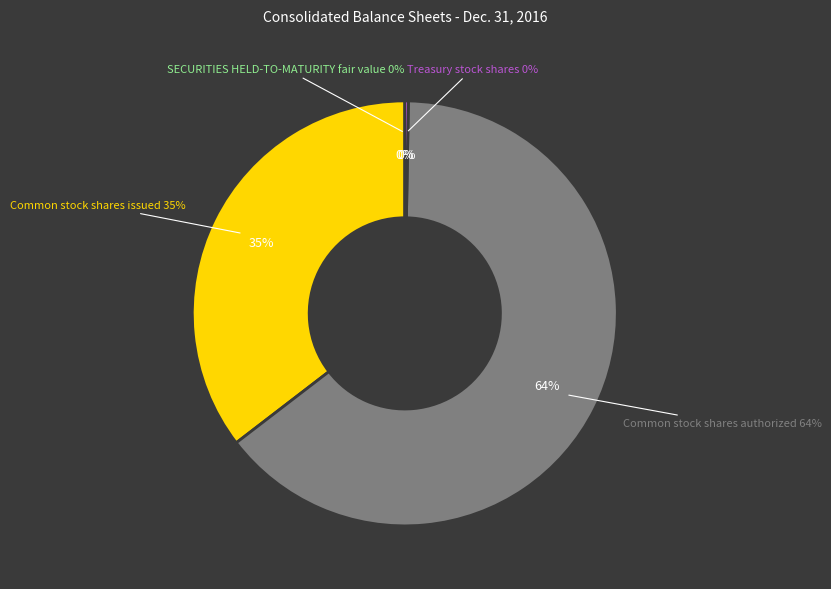

True or false: Treasury stock shares accounts for 0% of the total.

True